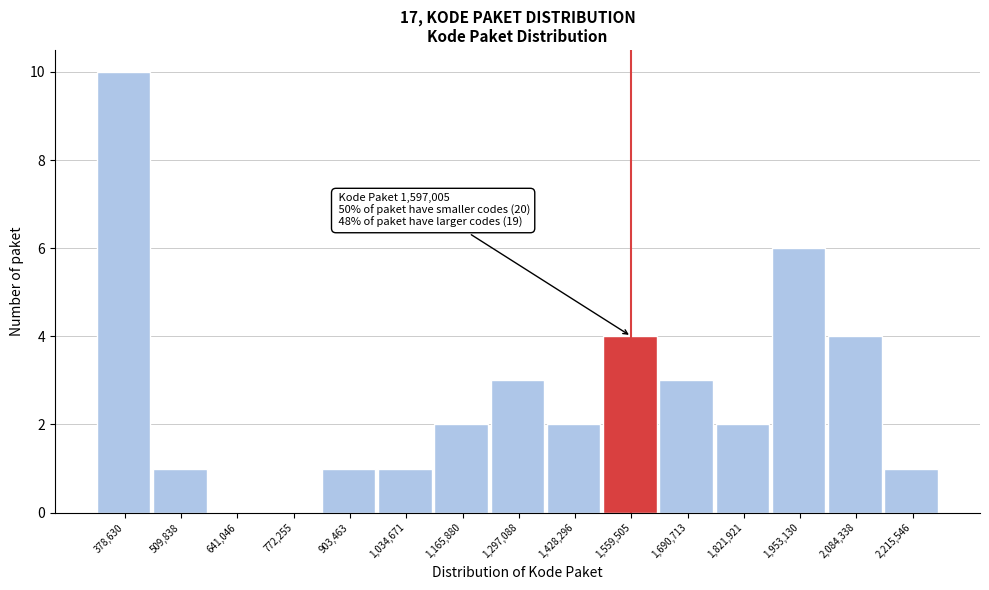

Reading left to right, extract all data points from this chart.

378,630=10	509,838=1	641,046=0	772,255=0	903,463=1	1,034,671=1	1,165,880=2	1,297,088=3	1,428,296=2	1,559,505=4	1,690,713=3	1,821,921=2	1,953,130=6	2,084,338=4	2,215,546=1